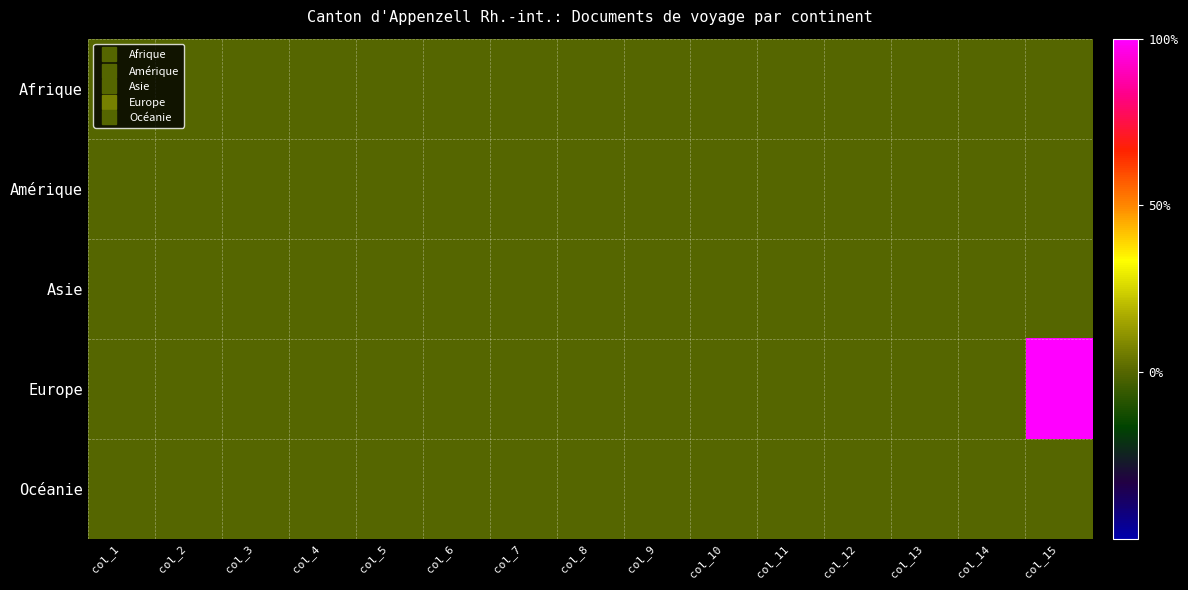

Reading right to left, what are all the values shown in this chart?

Afrique: col_15=0	col_14=0	col_13=0	col_12=0	col_11=0	col_10=0	col_9=0	col_8=0	col_7=0	col_6=0	col_5=0	col_4=0	col_3=0	col_2=0	col_1=0
Amérique: col_15=0	col_14=0	col_13=0	col_12=0	col_11=0	col_10=0	col_9=0	col_8=0	col_7=0	col_6=0	col_5=0	col_4=0	col_3=0	col_2=0	col_1=0
Asie: col_15=0	col_14=0	col_13=0	col_12=0	col_11=0	col_10=0	col_9=0	col_8=0	col_7=0	col_6=0	col_5=0	col_4=0	col_3=0	col_2=0	col_1=0
Europe: col_15=1	col_14=0	col_13=0	col_12=0	col_11=0	col_10=0	col_9=0	col_8=0	col_7=0	col_6=0	col_5=0	col_4=0	col_3=0	col_2=0	col_1=0
Océanie: col_15=0	col_14=0	col_13=0	col_12=0	col_11=0	col_10=0	col_9=0	col_8=0	col_7=0	col_6=0	col_5=0	col_4=0	col_3=0	col_2=0	col_1=0